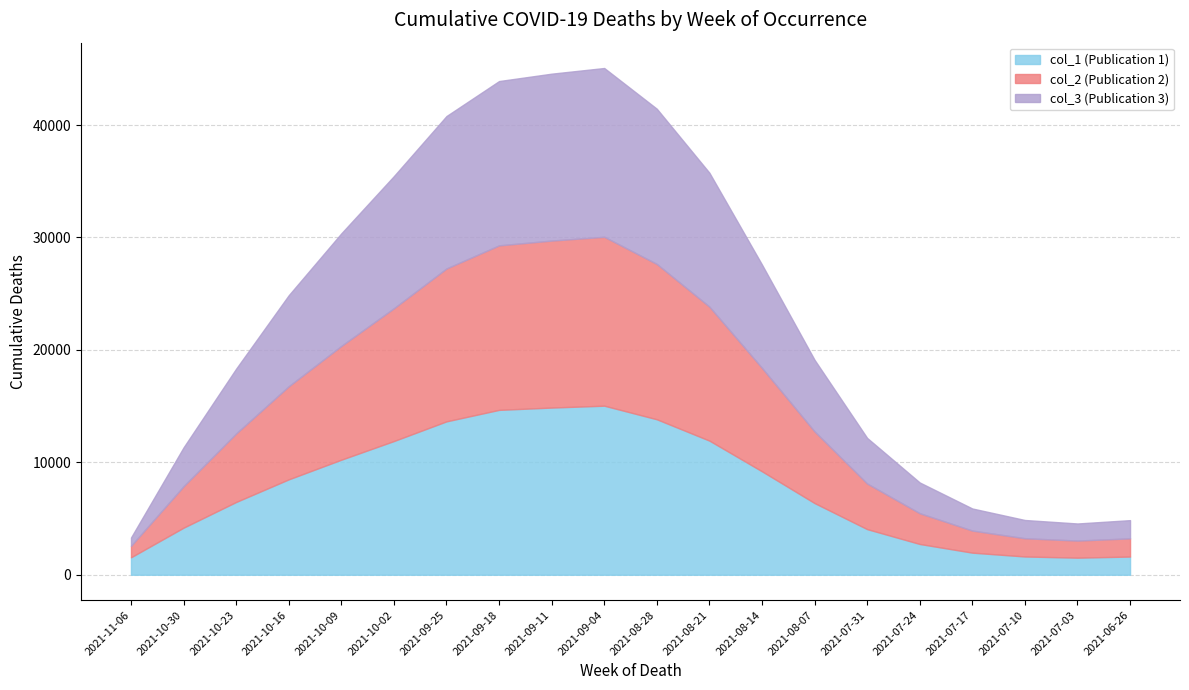

Reading left to right, list all the values displayed in this chart.

col_1 (Publication 1): 2021-11-06=1552	2021-10-30=4188	2021-10-23=6474	2021-10-16=8486	2021-10-09=10233	2021-10-02=11894	2021-09-25=13644	2021-09-18=14666	2021-09-11=14872	2021-09-04=15038	2021-08-28=13829	2021-08-21=11930	2021-08-14=9202	2021-08-07=6376	2021-07-31=4058	2021-07-24=2737	2021-07-17=1965	2021-07-10=1624	2021-07-03=1520	2021-06-26=1619
col_2 (Publication 2): 2021-11-06=1023	2021-10-30=3686	2021-10-23=6096	2021-10-16=8281	2021-10-09=10122	2021-10-02=11813	2021-09-25=13600	2021-09-18=14633	2021-09-11=14854	2021-09-04=15025	2021-08-28=13816	2021-08-21=11919	2021-08-14=9197	2021-08-07=6373	2021-07-31=4057	2021-07-24=2736	2021-07-17=1965	2021-07-10=1623	2021-07-03=1520	2021-06-26=1619
col_3 (Publication 3): 2021-11-06=737	2021-10-30=3458	2021-10-23=5764	2021-10-16=8099	2021-10-09=10014	2021-10-02=11754	2021-09-25=13559	2021-09-18=14615	2021-09-11=14845	2021-09-04=15012	2021-08-28=13807	2021-08-21=11911	2021-08-14=9191	2021-08-07=6369	2021-07-31=4056	2021-07-24=2735	2021-07-17=1964	2021-07-10=1623	2021-07-03=1520	2021-06-26=1619